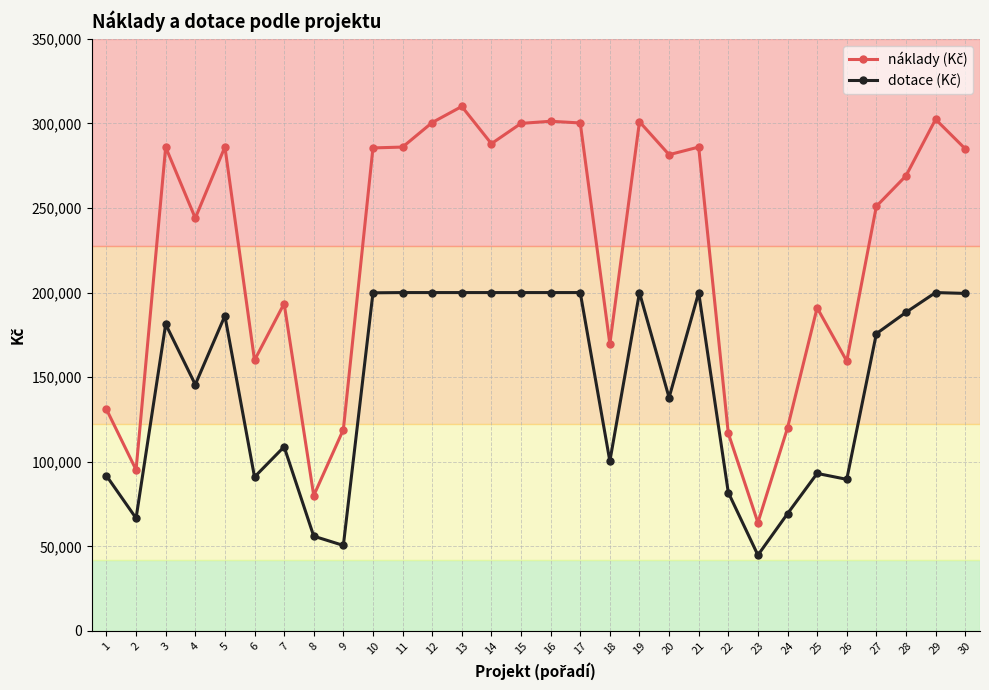

What is the maximum value shown in the chart?

310000